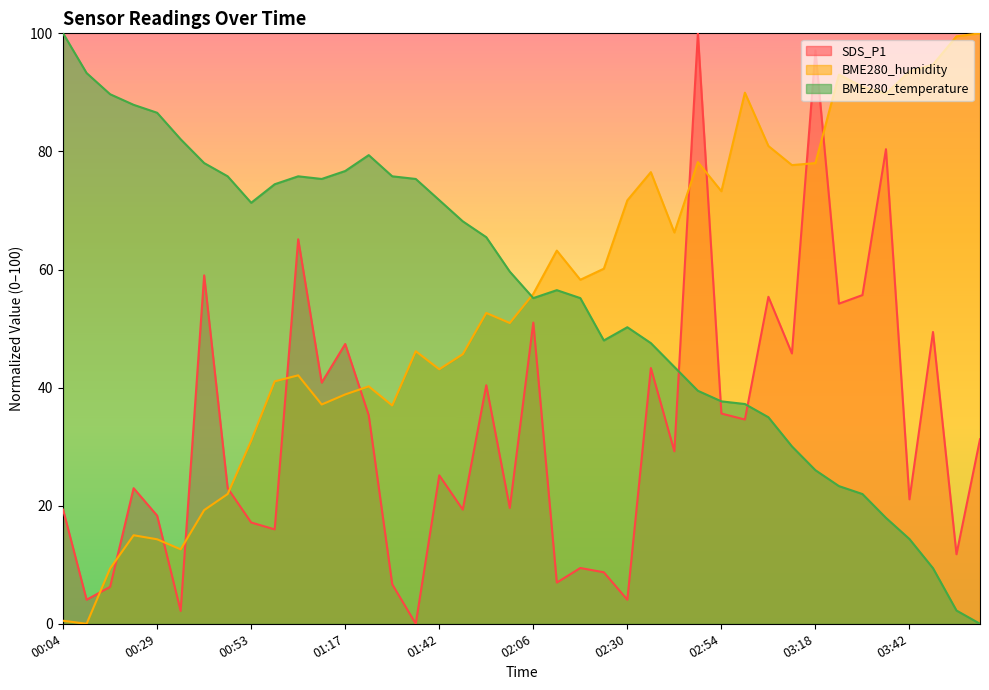

How many categories are shown in the chart?

40